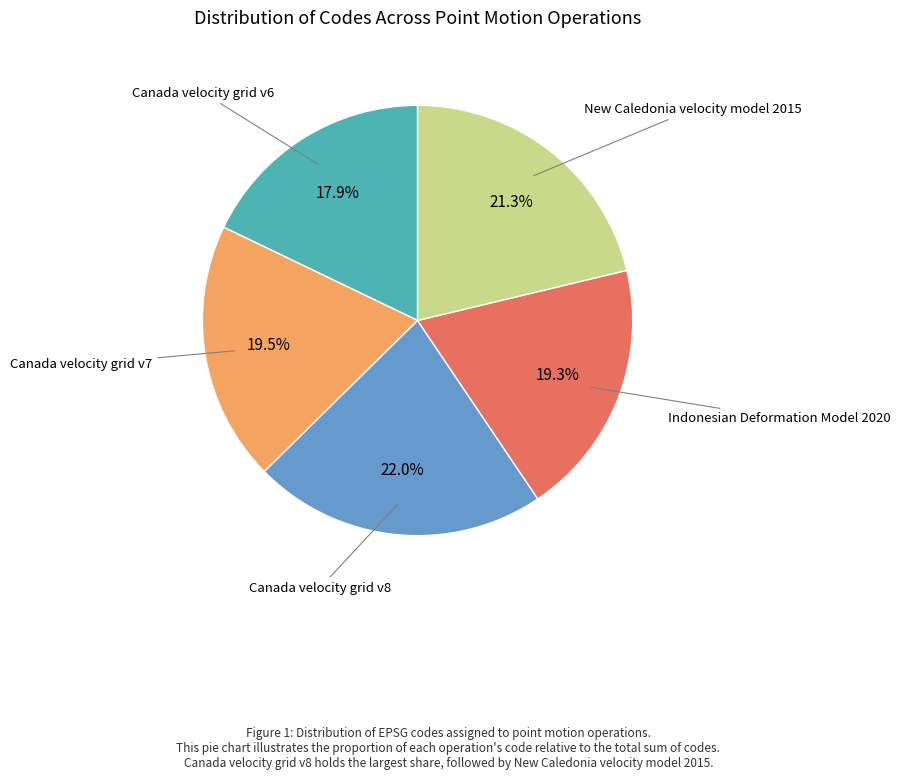

Is there a majority slice in this chart?

No